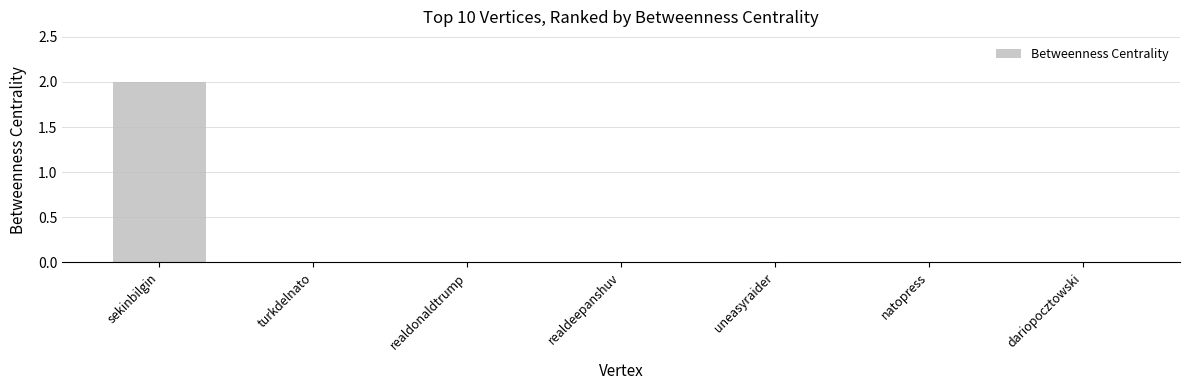

How many values are between 0 and 1?

6